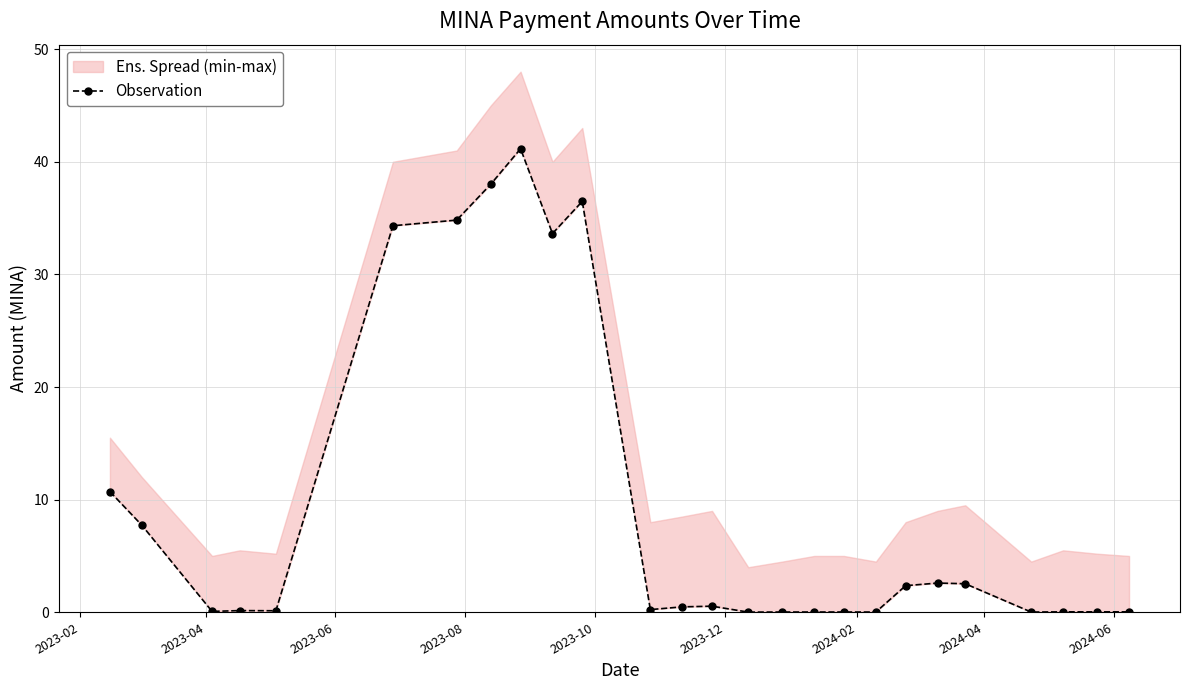

The value at 17 is 0.0. True or false?

False